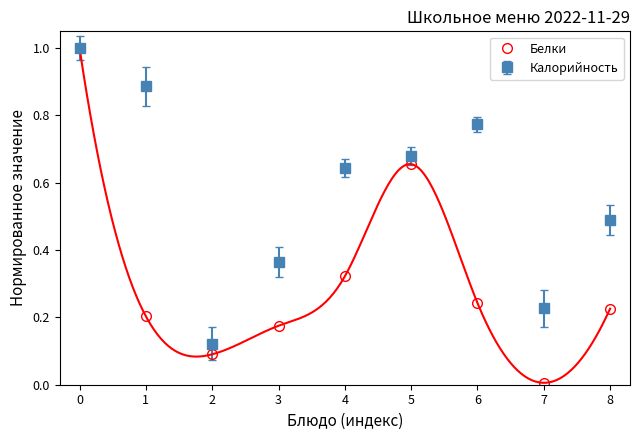

How many categories are shown in the chart?

9